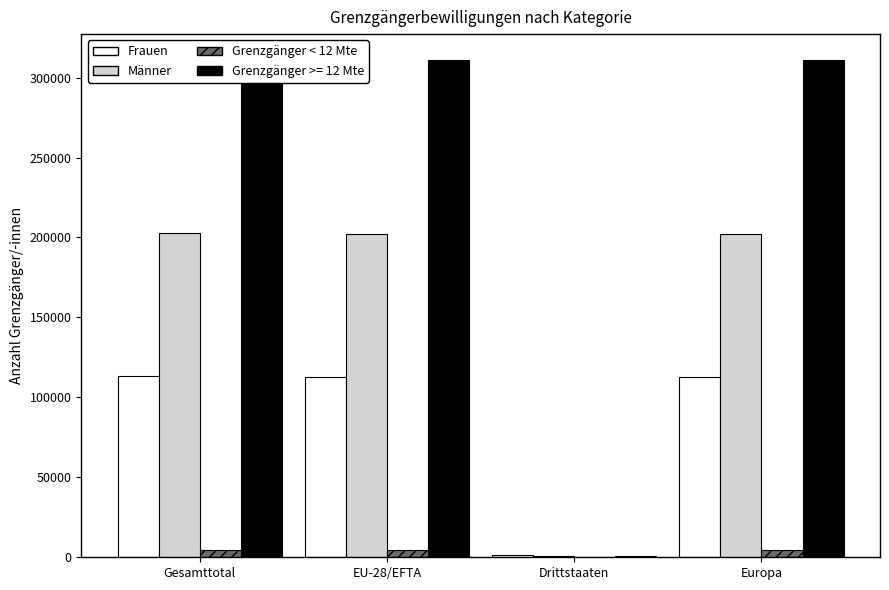

What is the difference between the Frauen values at Europa and Gesamttotal?

382